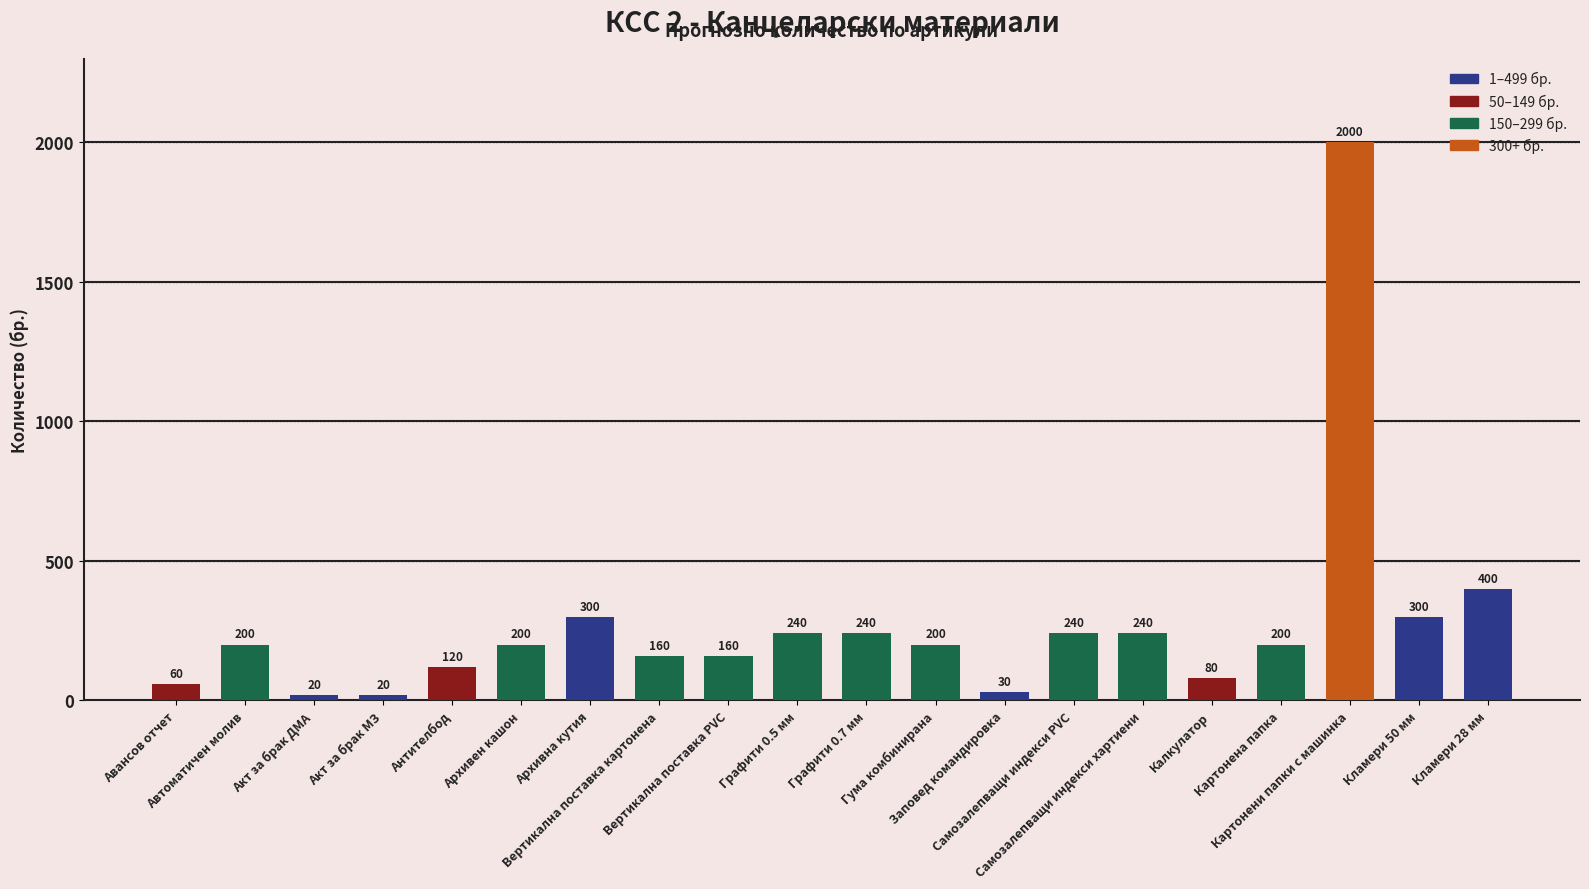

What is the smallest value displayed?

20